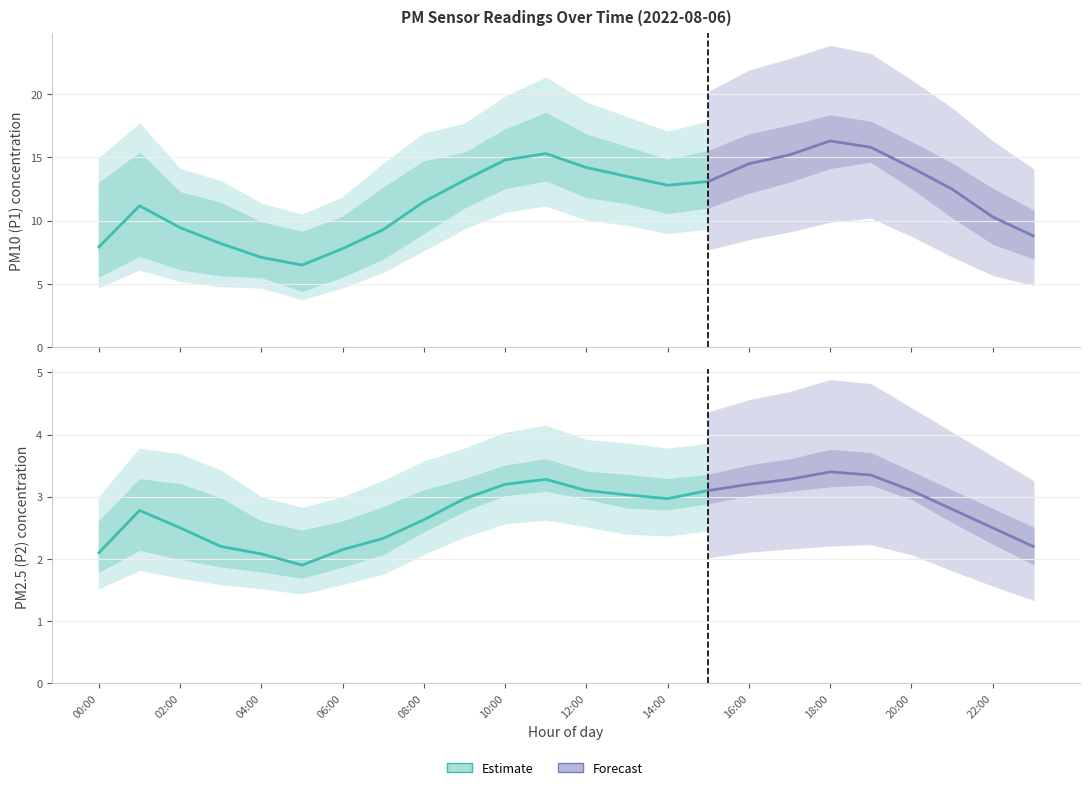

What is the label of the 11th point from the left?

10:00